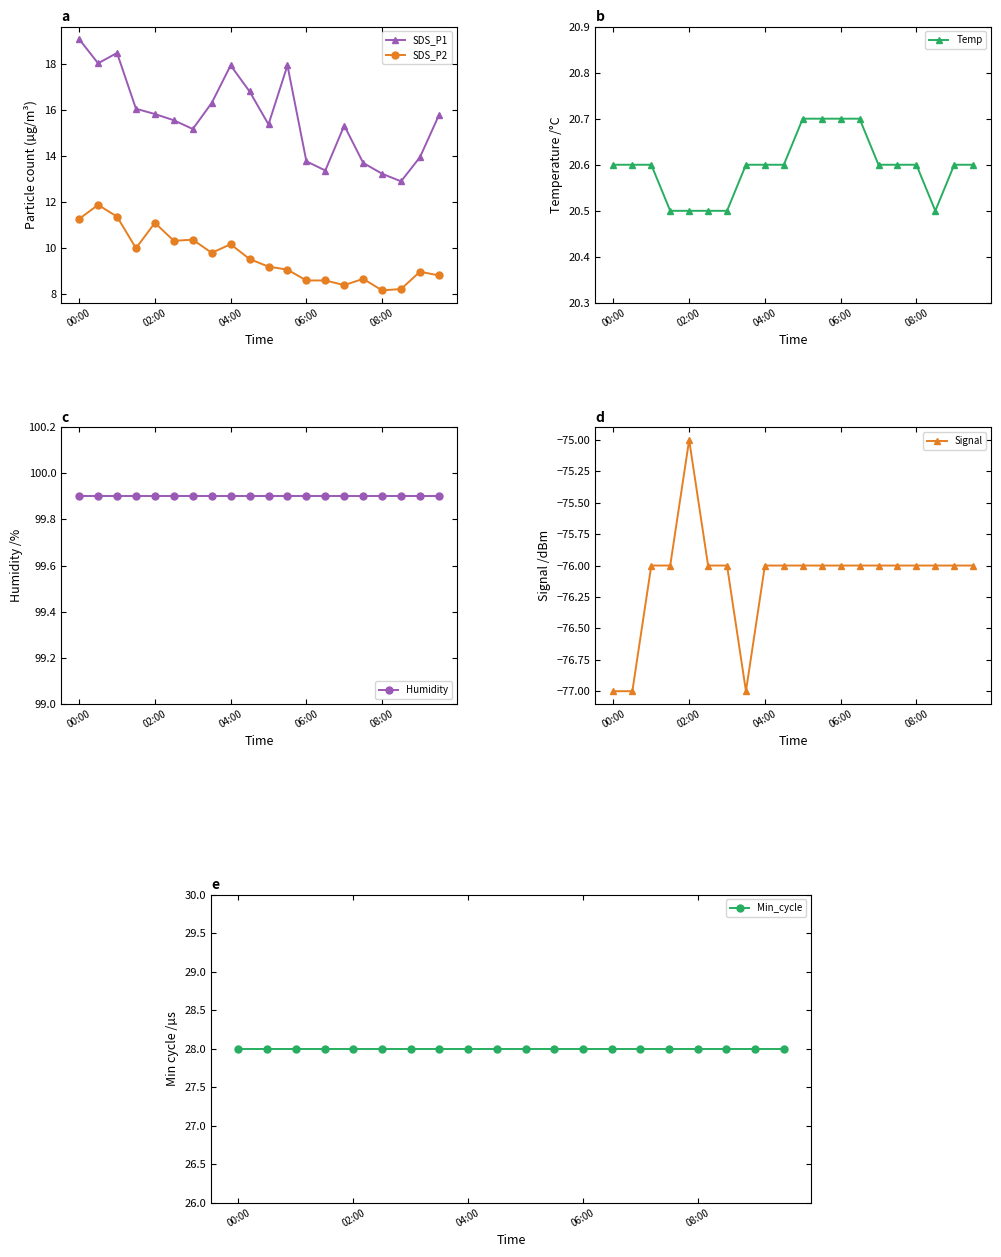

True or false: SDS_P1 and SDS_P2 intersect in this chart.

False